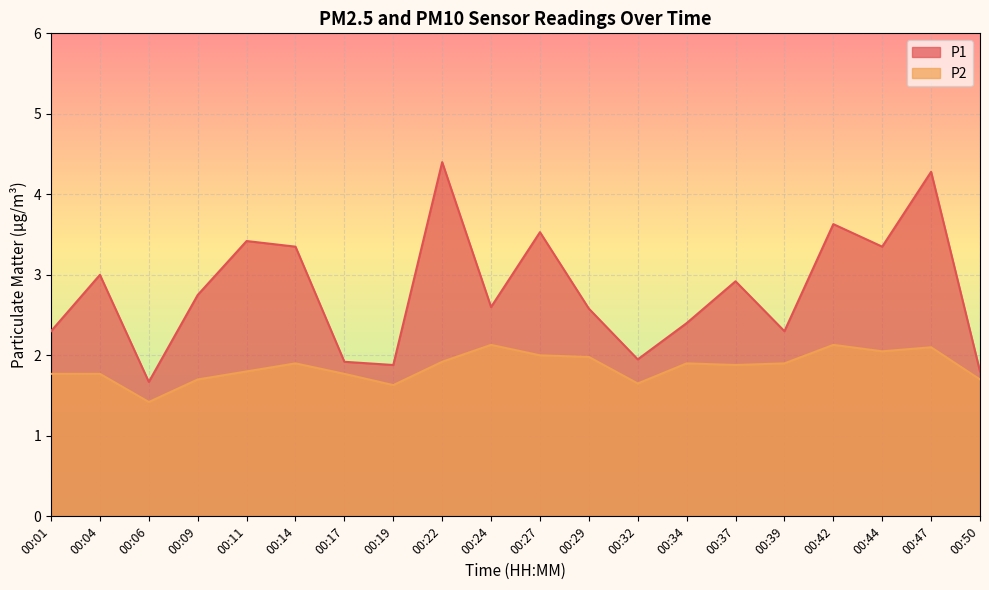

In P1, how many points are lower than both neighbors (excluding endpoints)?

6